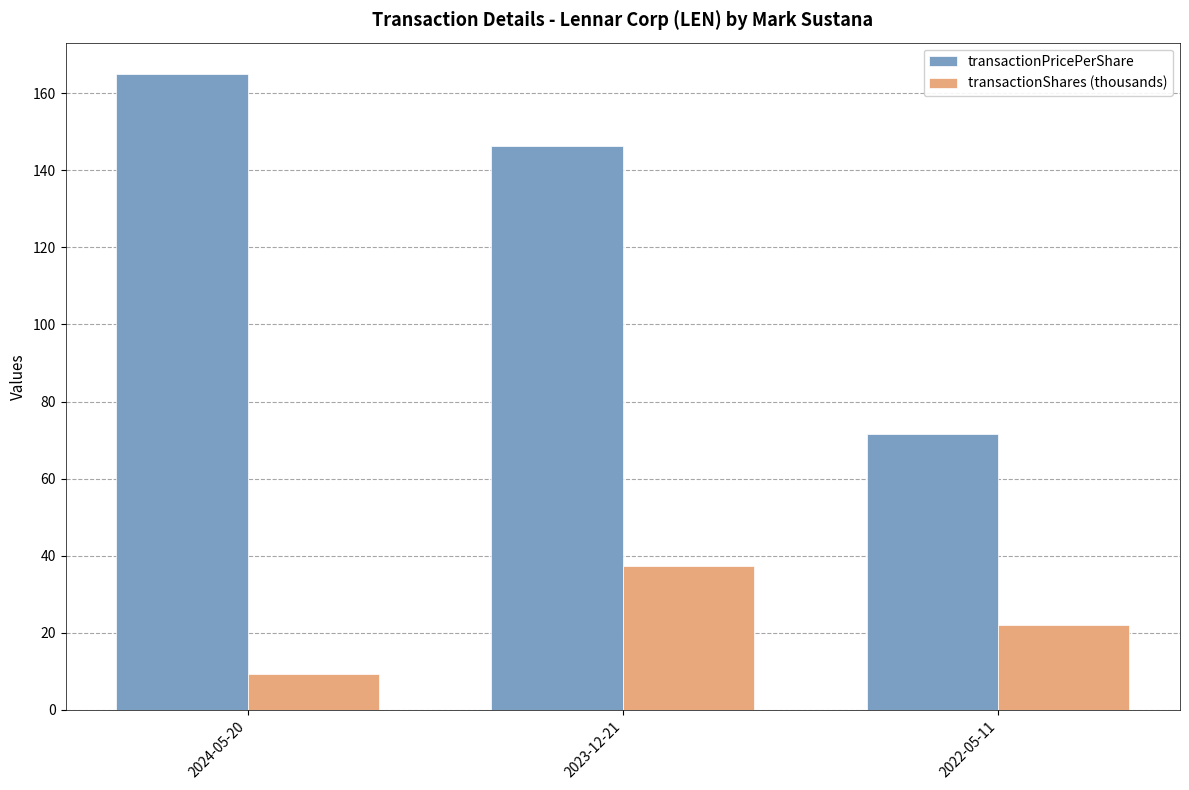

Rank the series at 2024-05-20 from lowest to highest value.

transactionShares (thousands), transactionPricePerShare